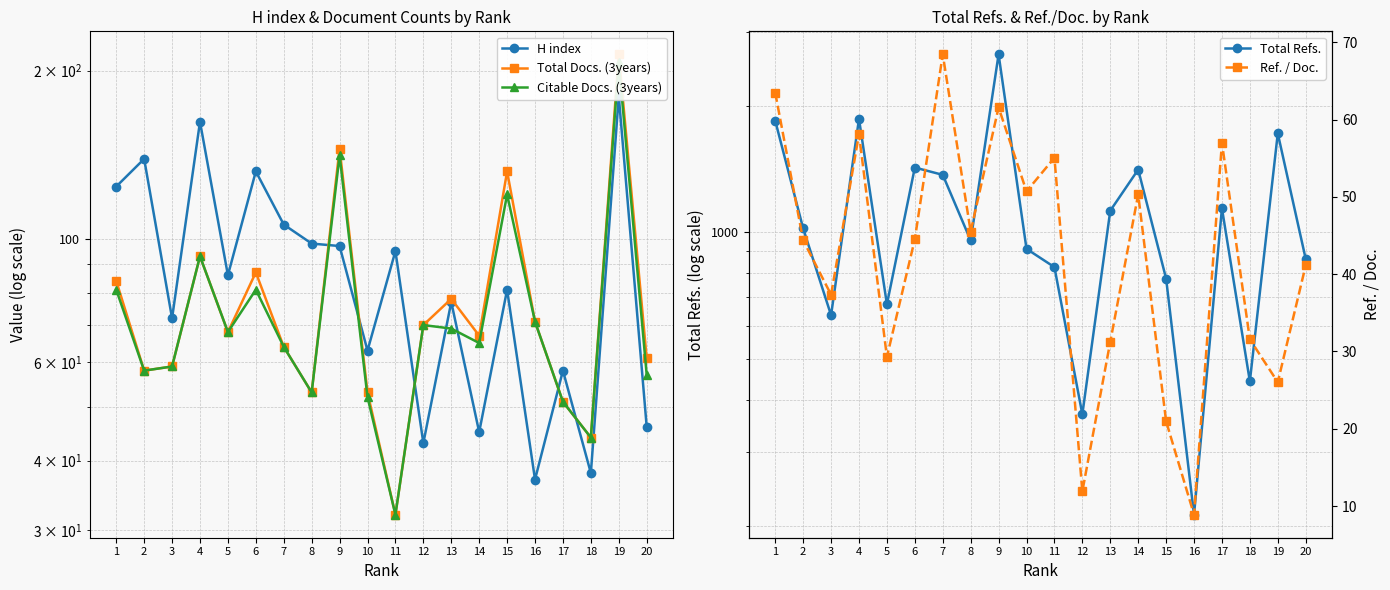

What is the difference between the maximum and second lowest values in the H index series?

142.0